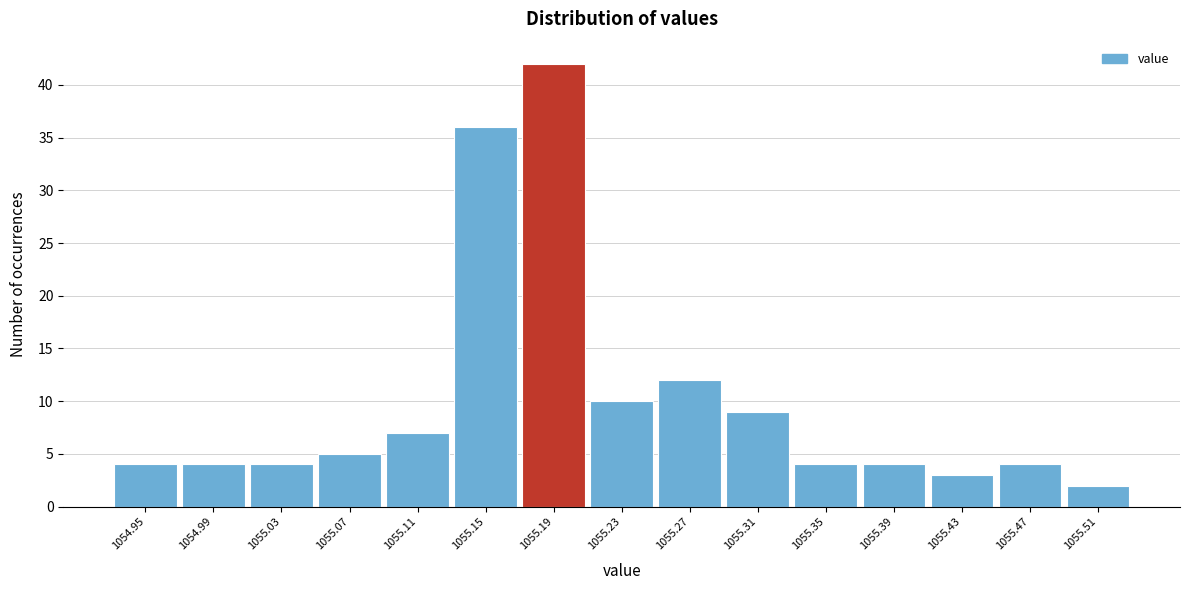

Reading right to left, transcribe all the data shown in this chart.

1055.51=2	1055.47=4	1055.43=3	1055.39=4	1055.35=4	1055.31=9	1055.27=12	1055.23=10	1055.19=42	1055.15=36	1055.11=7	1055.07=5	1055.03=4	1054.99=4	1054.95=4